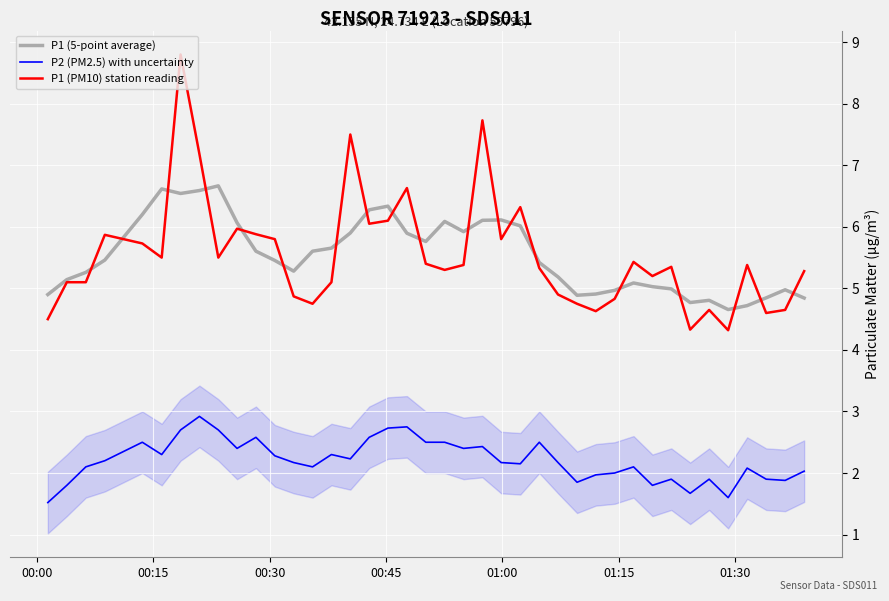

At how many categories does at least one series exceed 4?

40